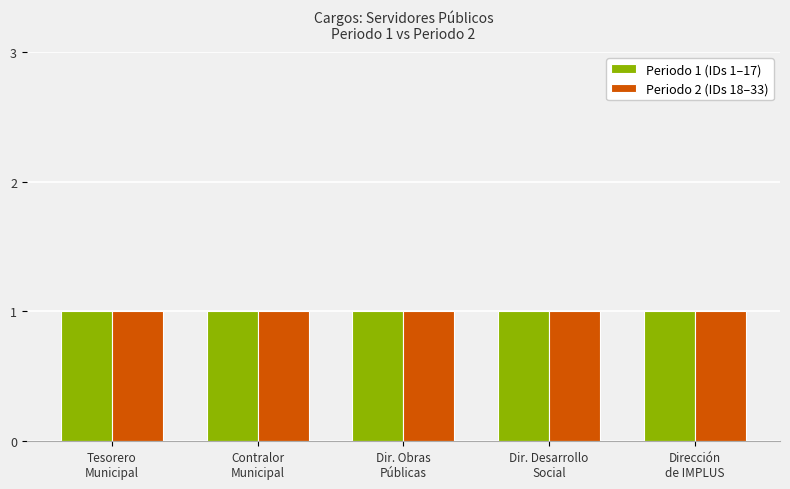

At which label does Group 1 reach its peak?

Tesorero Municipal